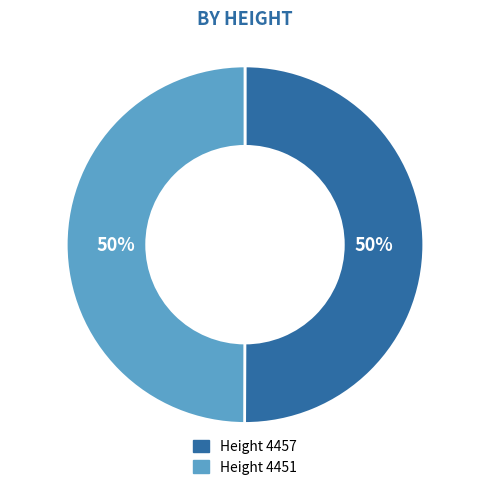

How many segments does this pie chart have?

2